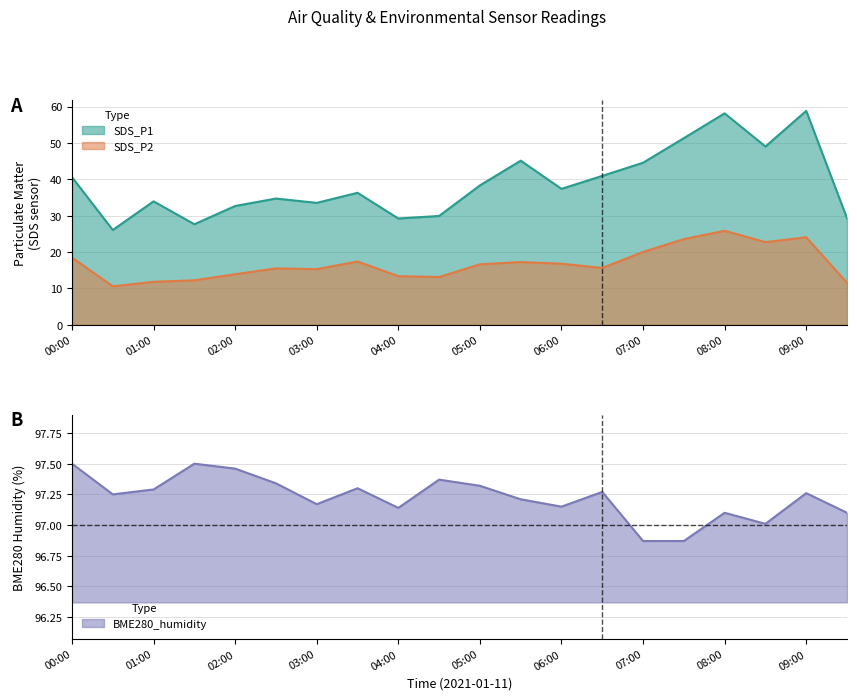

At which category does SDS_P2 reach its first local valley?

00:30